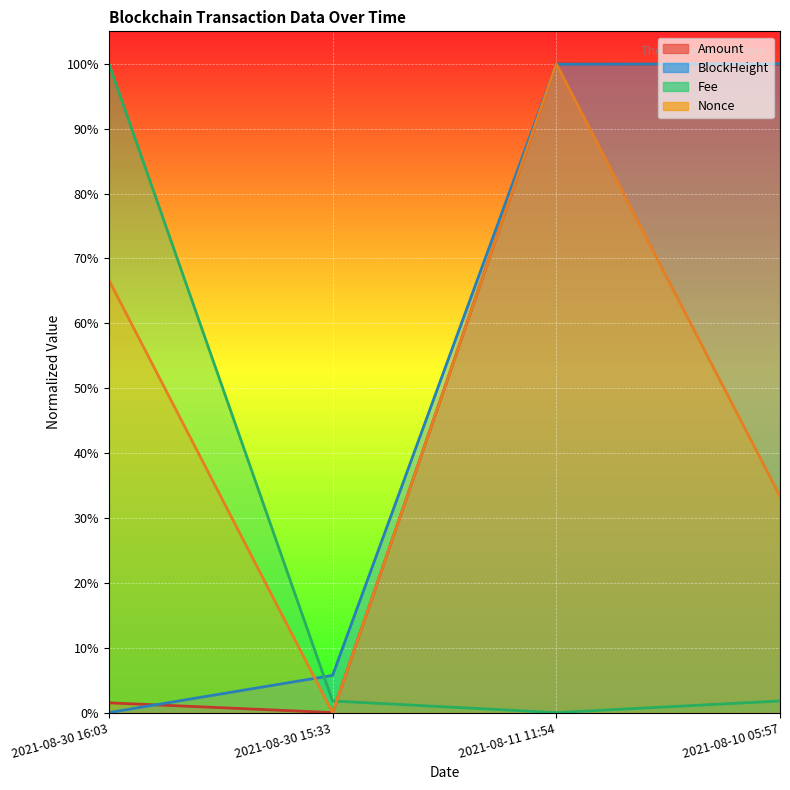

True or false: Nonce and Amount cross at least once.

False